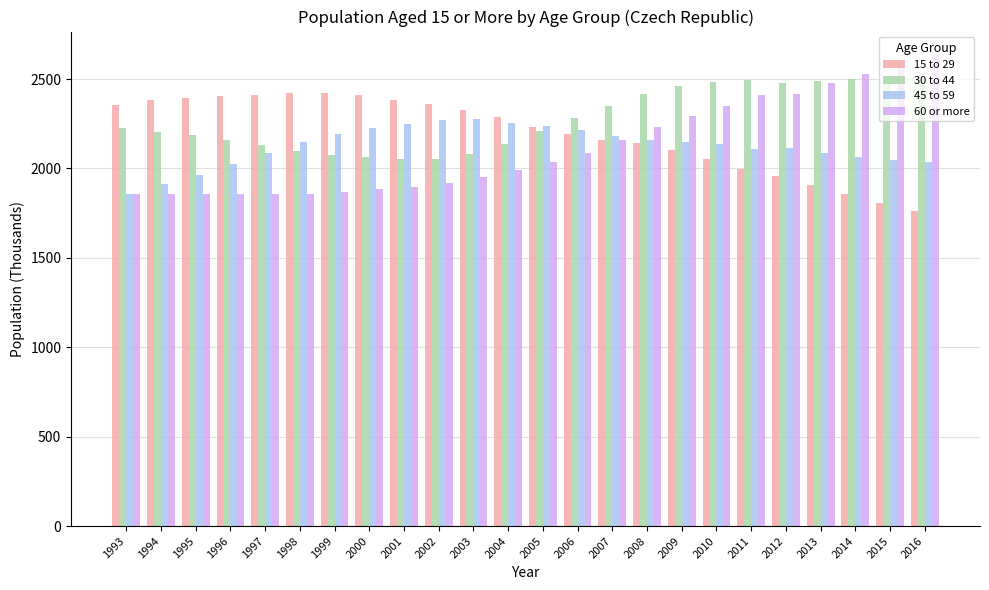

The 15 to 29 series shows 3298.2 at 2002. True or false?

False